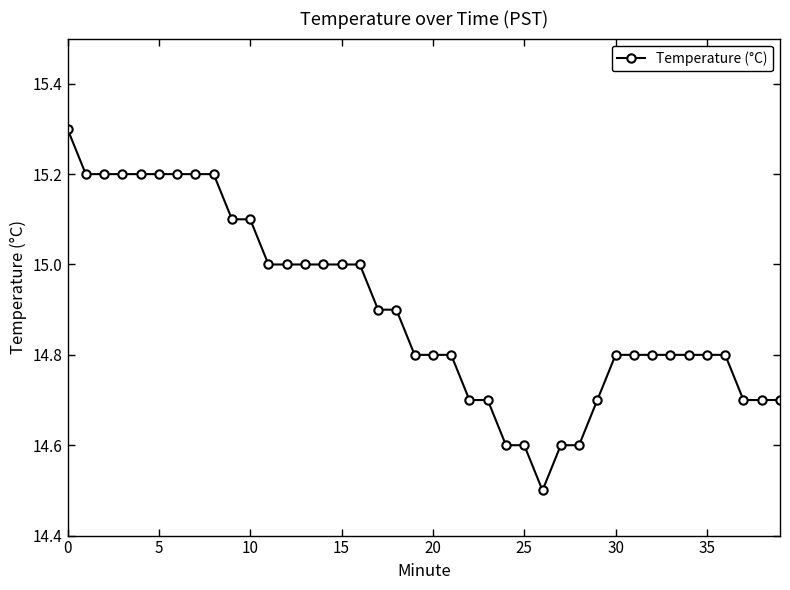

What is the average value?

14.9